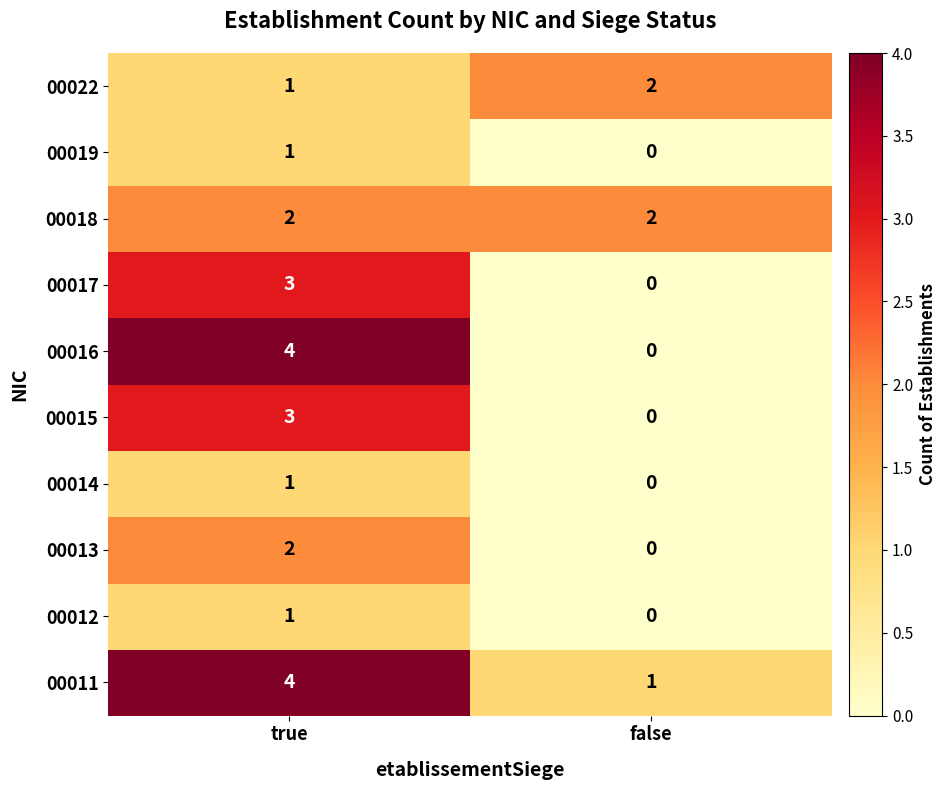

Is it true that 00011 equals 4 at true?

True